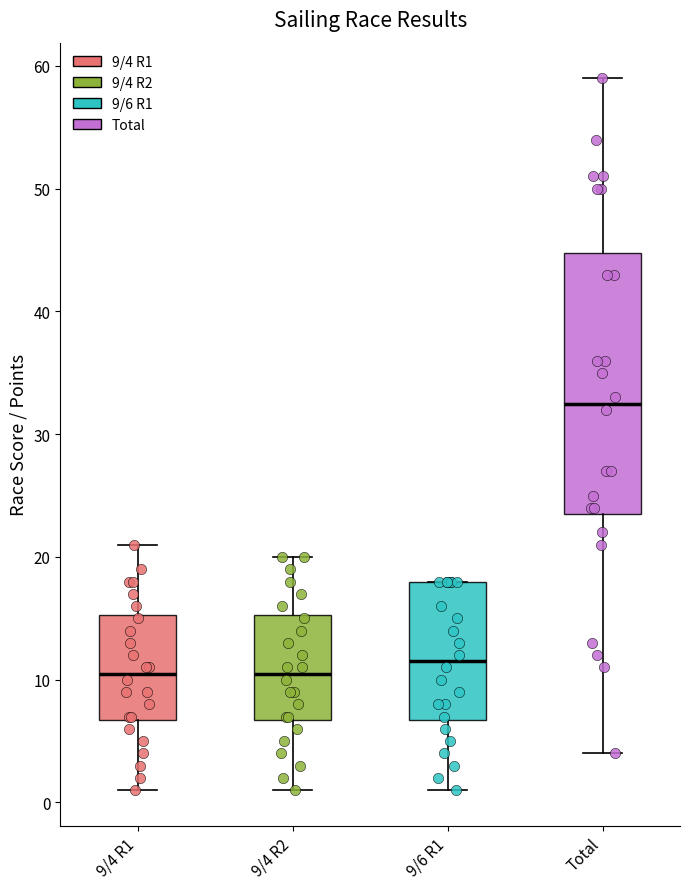

Reading left to right, read every box against the y-axis: the position of its median line, the range the box covers, and the ends of its whiskers. The values are not printed on the chart, so give them approximately, as read against the axis.

9/4 R1: median 11, box 7 to 15, whiskers 1 to 21
9/4 R2: median 11, box 7 to 15, whiskers 1 to 20
9/6 R1: median 12, box 7 to 18, whiskers 1 to 18
Total: median 33, box 24 to 45, whiskers 4 to 59